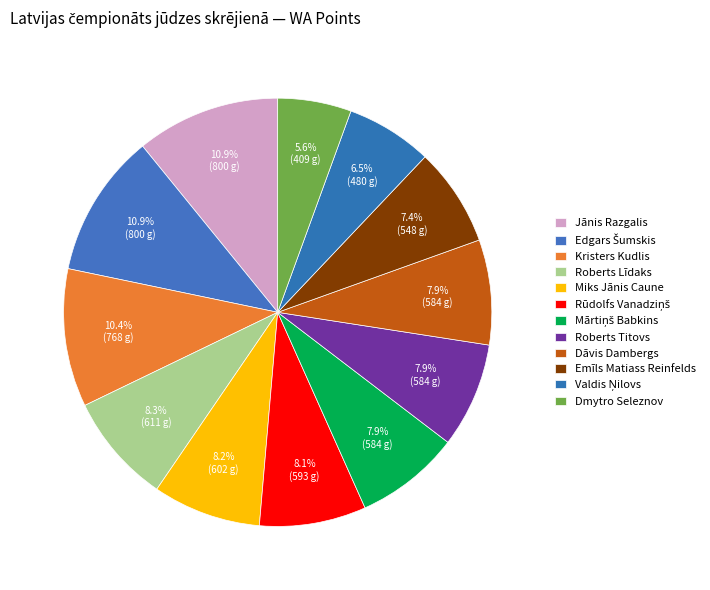

How many segments does this pie chart have?

12